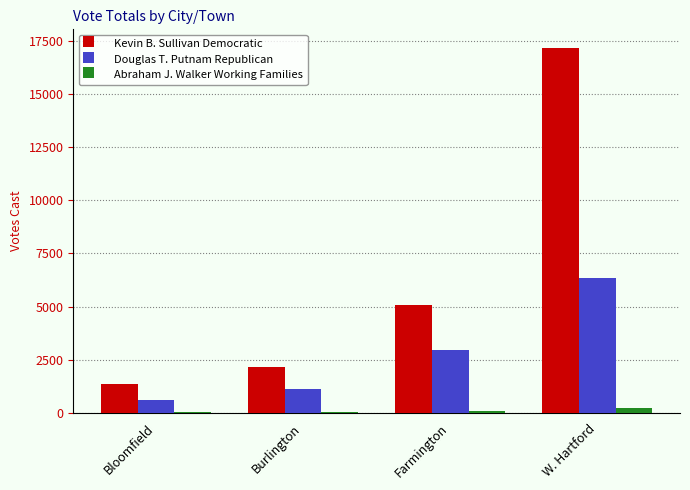

Read the Abraham J. Walker Working Families value at W. Hartford, to the nearest 10.

250